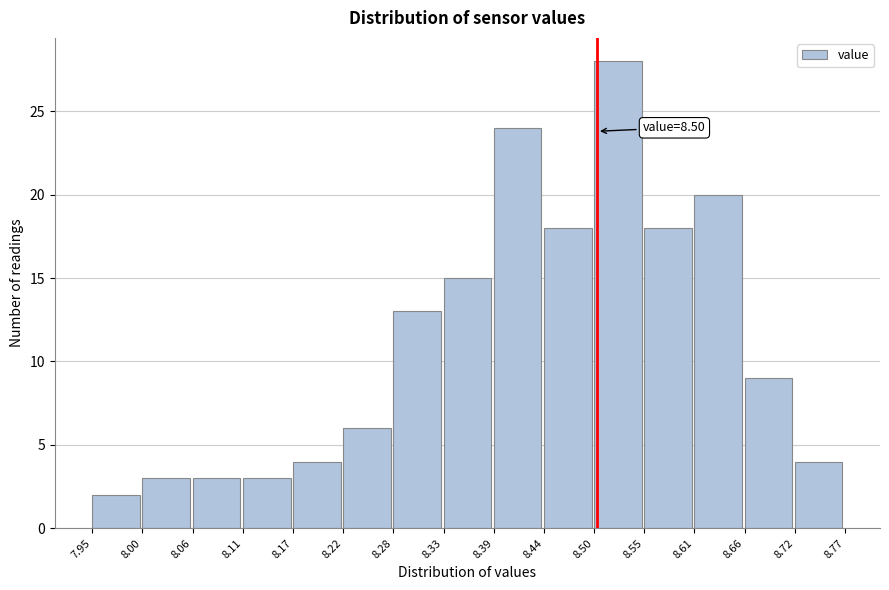

Which range on the x-axis has the tallest bar?

8.50 to 8.55